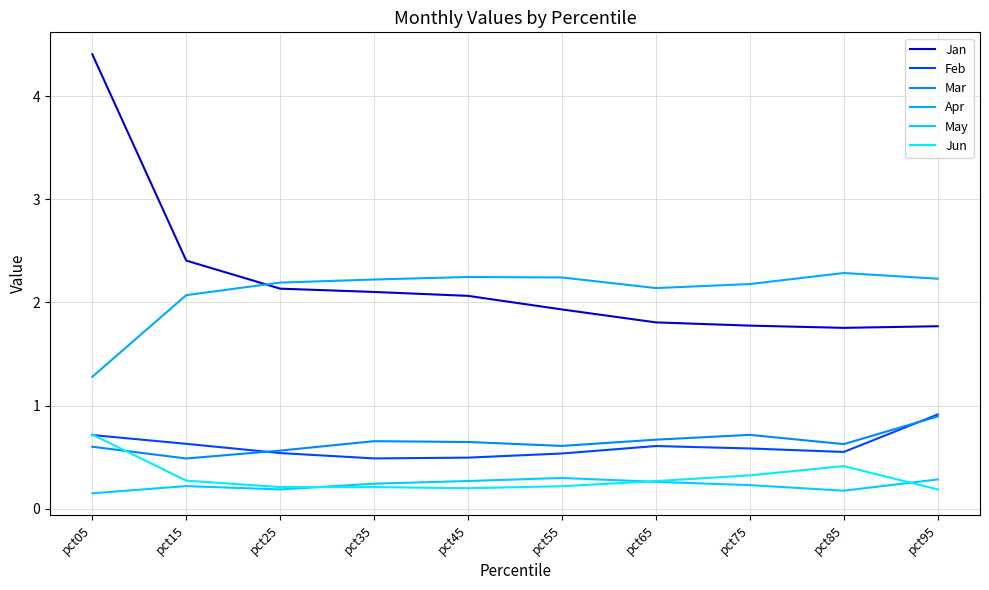

What is the total value across all series at pct65?

5.8